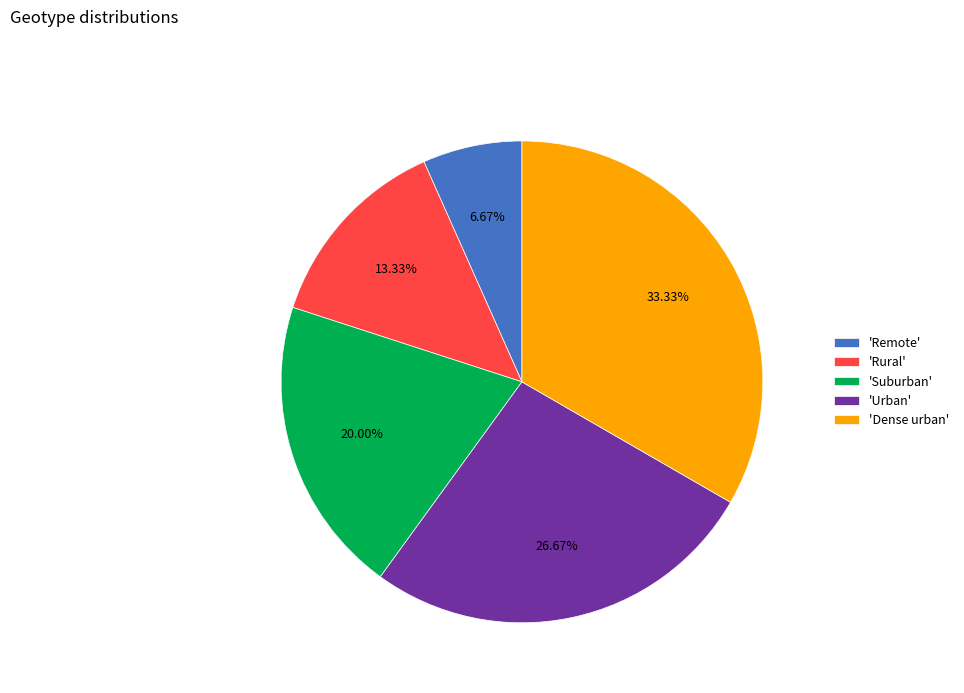

Rank the categories by value from highest to lowest.

'Dense urban', 'Urban', 'Suburban', 'Rural', 'Remote'